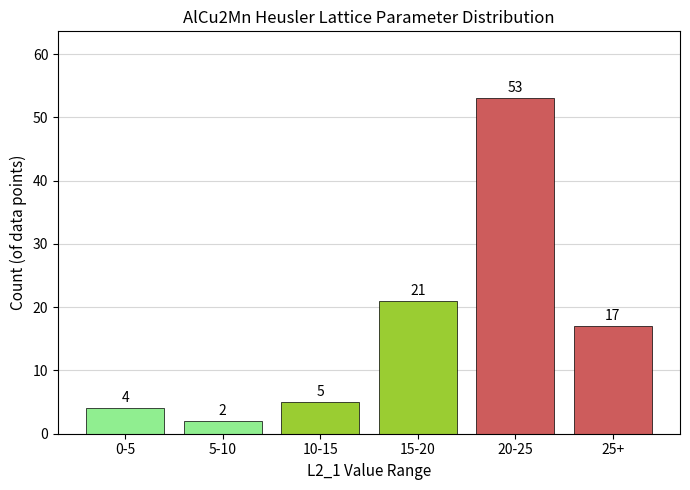

Reading right to left, transcribe all the data shown in this chart.

25+=17	20-25=53	15-20=21	10-15=5	5-10=2	0-5=4